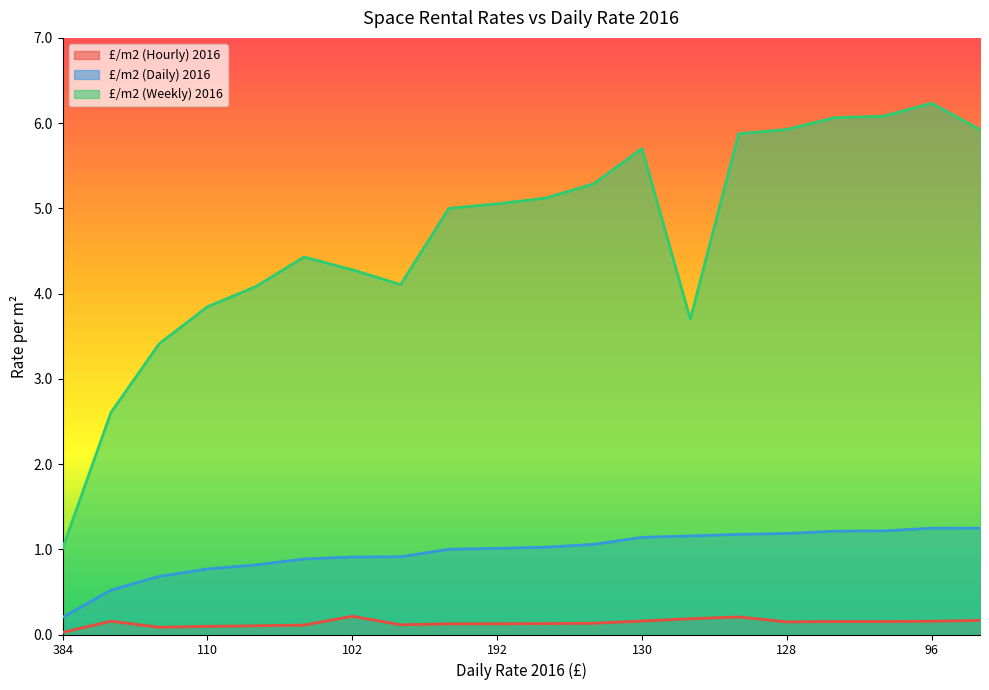

The £/m2 (Daily) 2016 series shows 0.3 at 450. True or false?

False